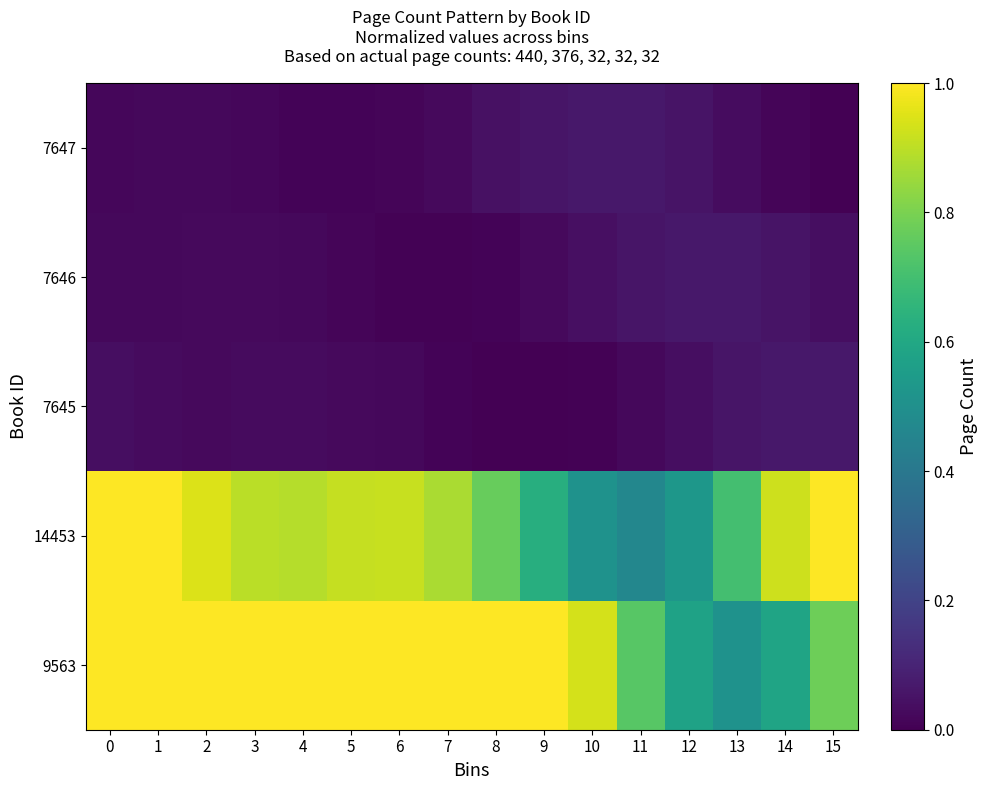

Which series changed the most between 3 and 5?

14453